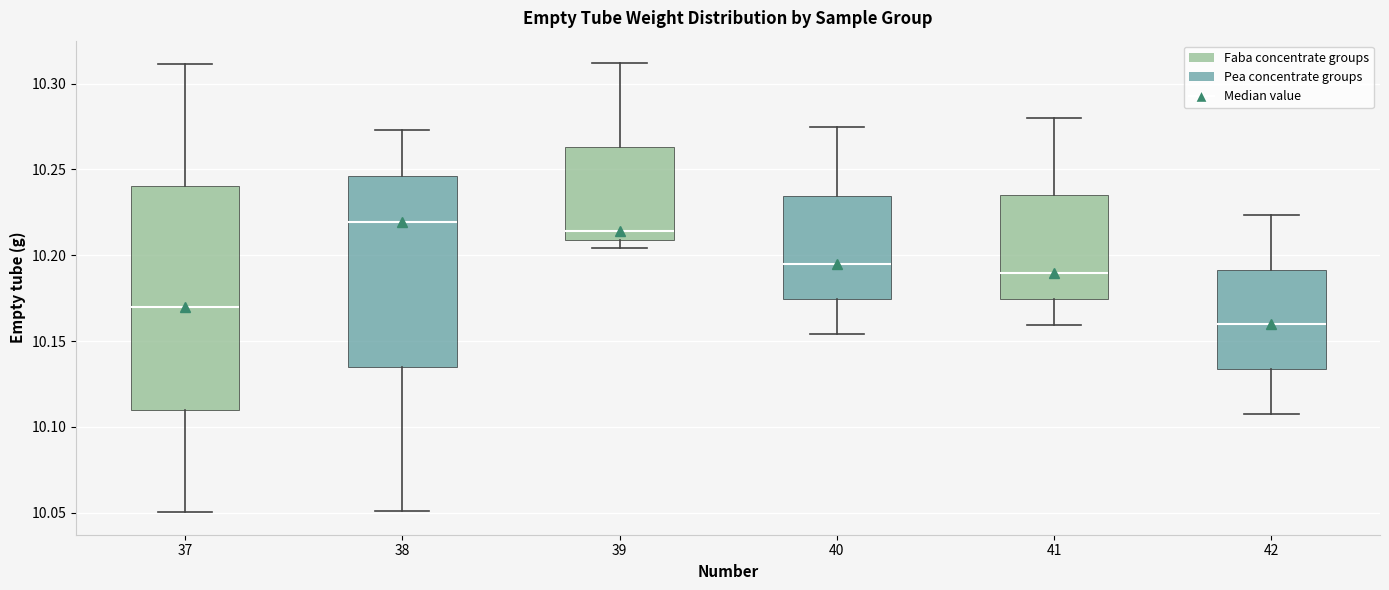

Reading left to right, transcribe this box plot: for each box, give where its median line is, the range the box spans, and where its two whiskers end, as read against the y-axis. The values are not printed on the chart, so give them approximately, as read against the axis.

37: median 10.170, box 10.110 to 10.240, whiskers 10.050 to 10.310
38: median 10.220, box 10.135 to 10.245, whiskers 10.050 to 10.275
39: median 10.215, box 10.210 to 10.265, whiskers 10.205 to 10.310
40: median 10.195, box 10.175 to 10.235, whiskers 10.155 to 10.275
41: median 10.190, box 10.175 to 10.235, whiskers 10.160 to 10.280
42: median 10.160, box 10.135 to 10.190, whiskers 10.110 to 10.225